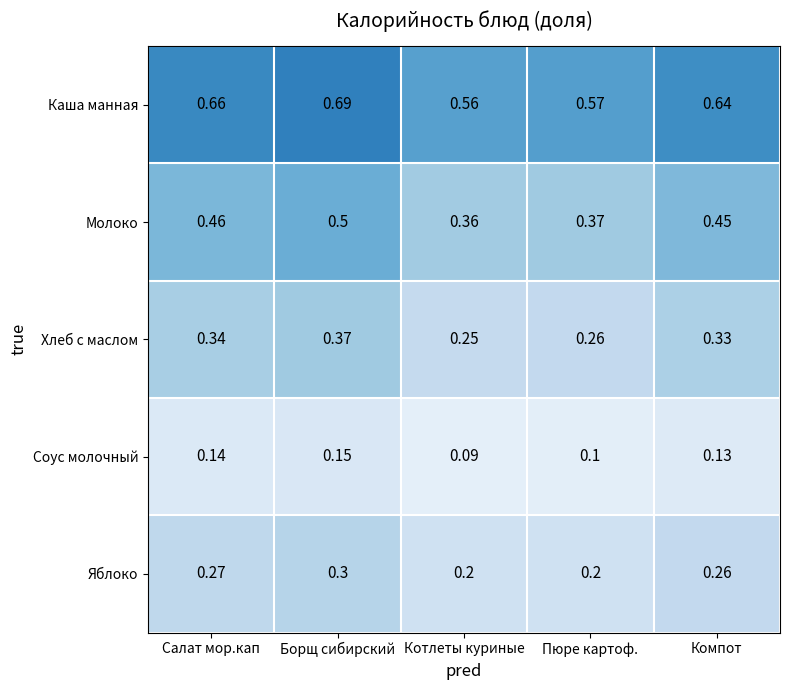

Which series changed the most between Борщ сибирский and Котлеты куриные?

Молоко